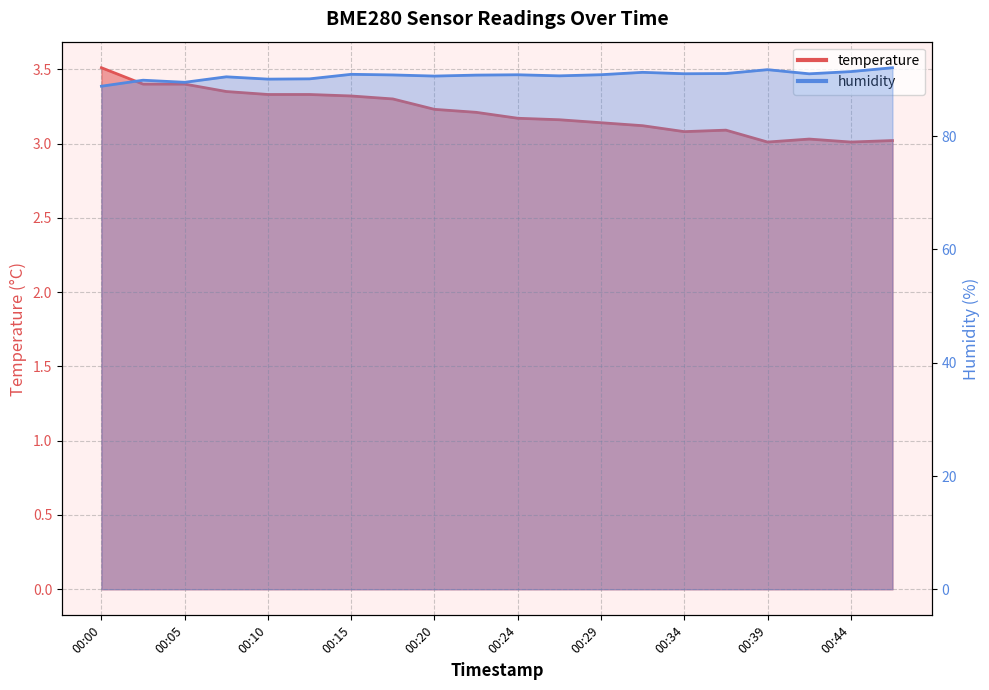

Is it true that humidity equals 33.3 at 00:02?

False